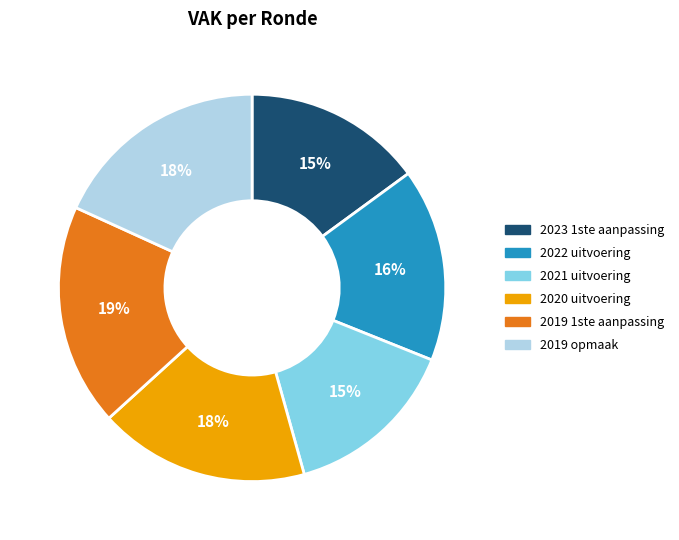

To the nearest percent, what percentage of the pie is 2023 1ste aanpassing?

15%